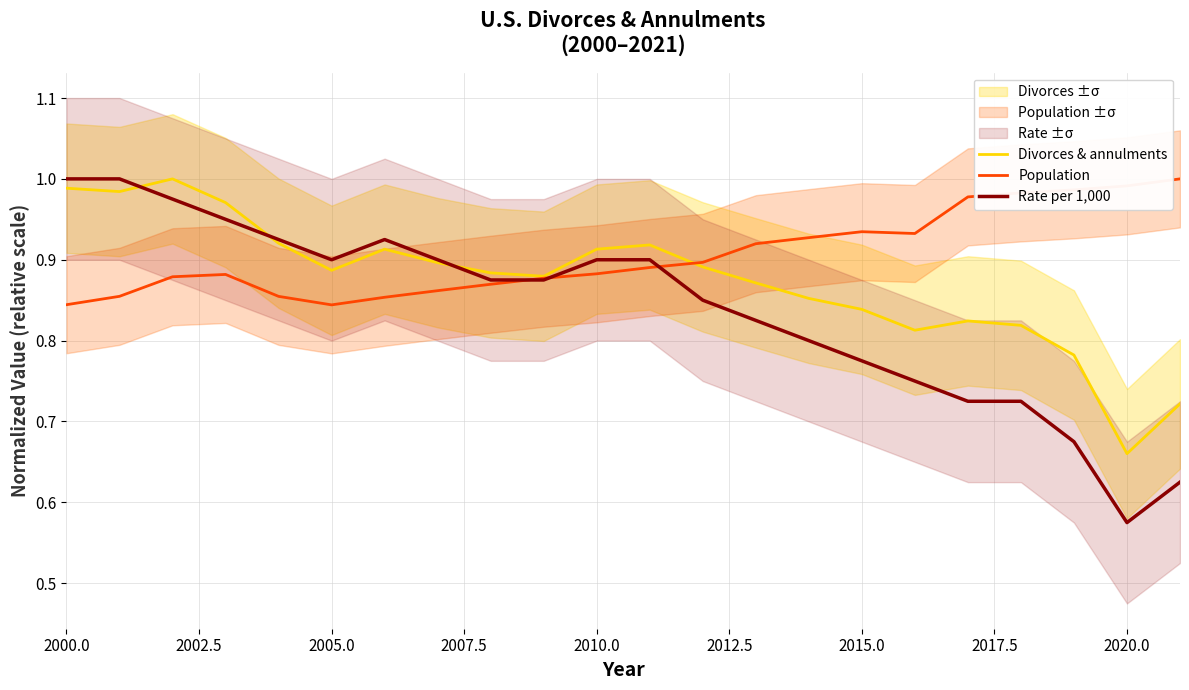

Which category has the lowest value in the Divorces & annulments series?

2020.0